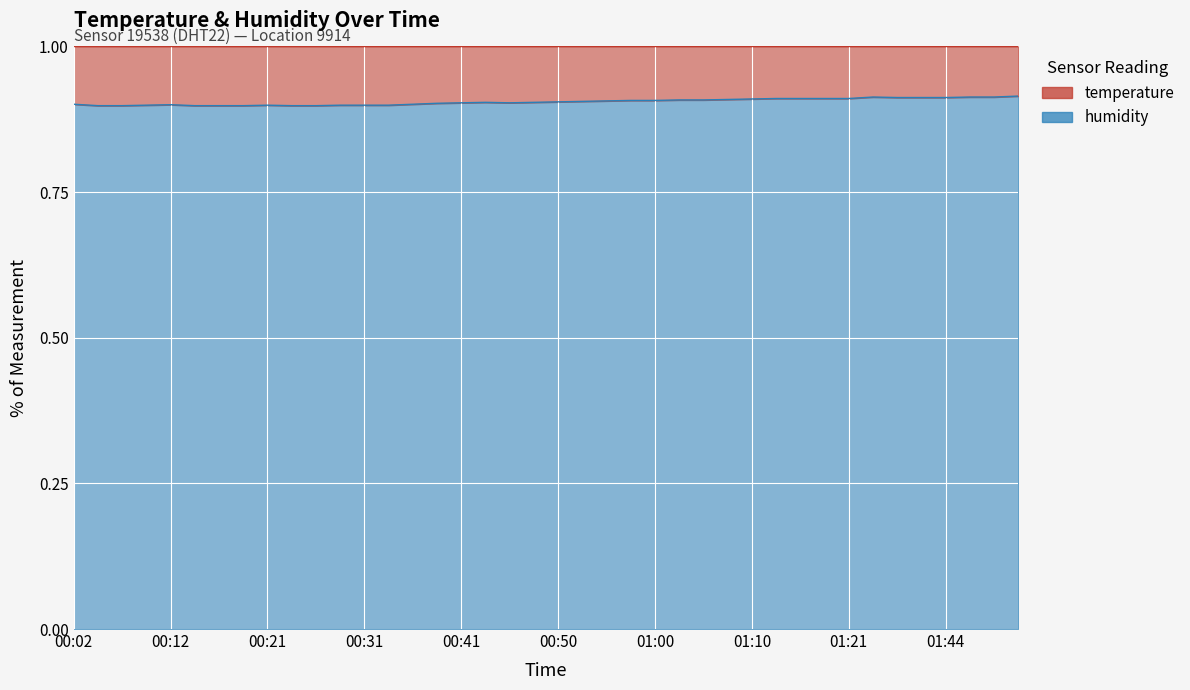

Is it true that the value at 00:43 is 0.3?

False